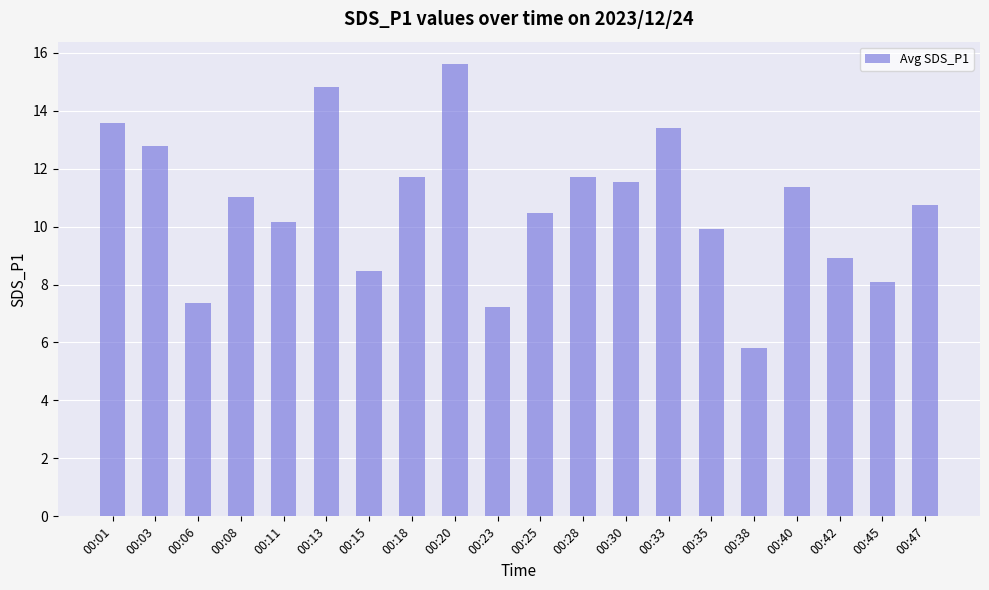

What is the difference between the values at 00:25 and 00:40?

0.9